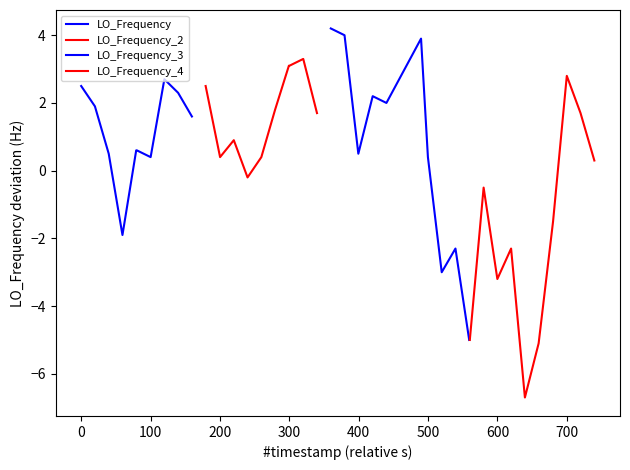

What is the minimum value for LO_Frequency?

-1.9